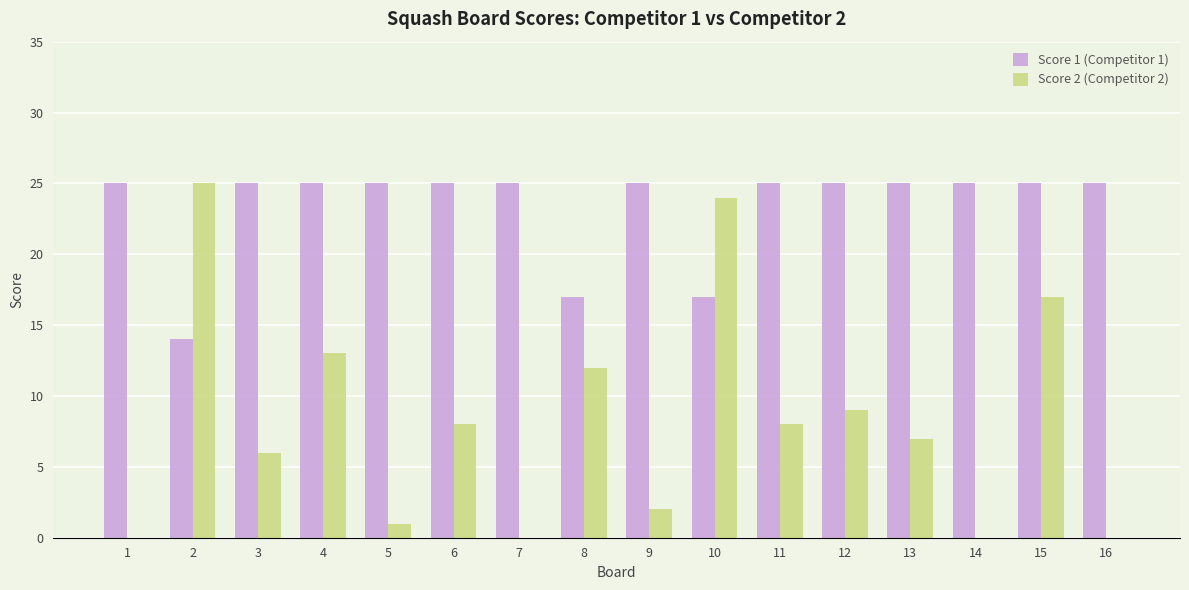

What is the total value across all series at 2?

39